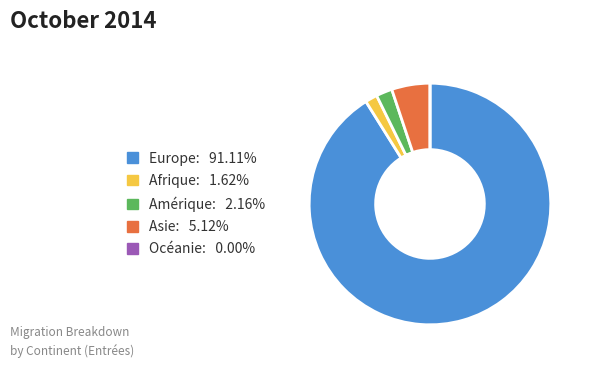

What is the largest slice in the pie chart?

Europe